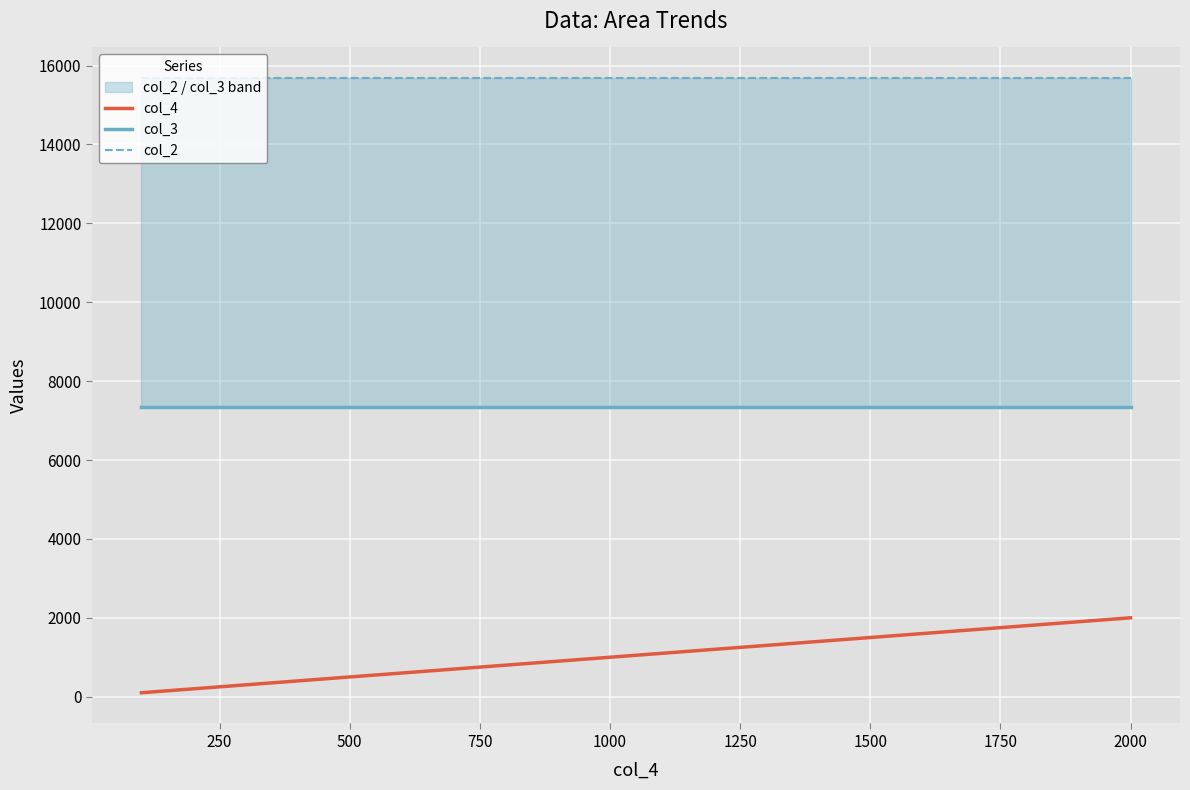

What are all the series names shown in the legend?

col_4, col_3, col_2